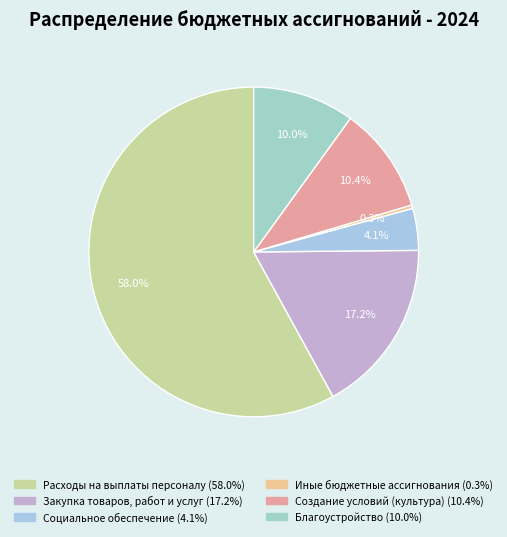

Rank the categories by value from lowest to highest.

Иные бюджетные ассигнования, Социальное обеспечение, Благоустройство, Создание условий (культура), Закупка товаров, работ и услуг, Расходы на выплаты персоналу